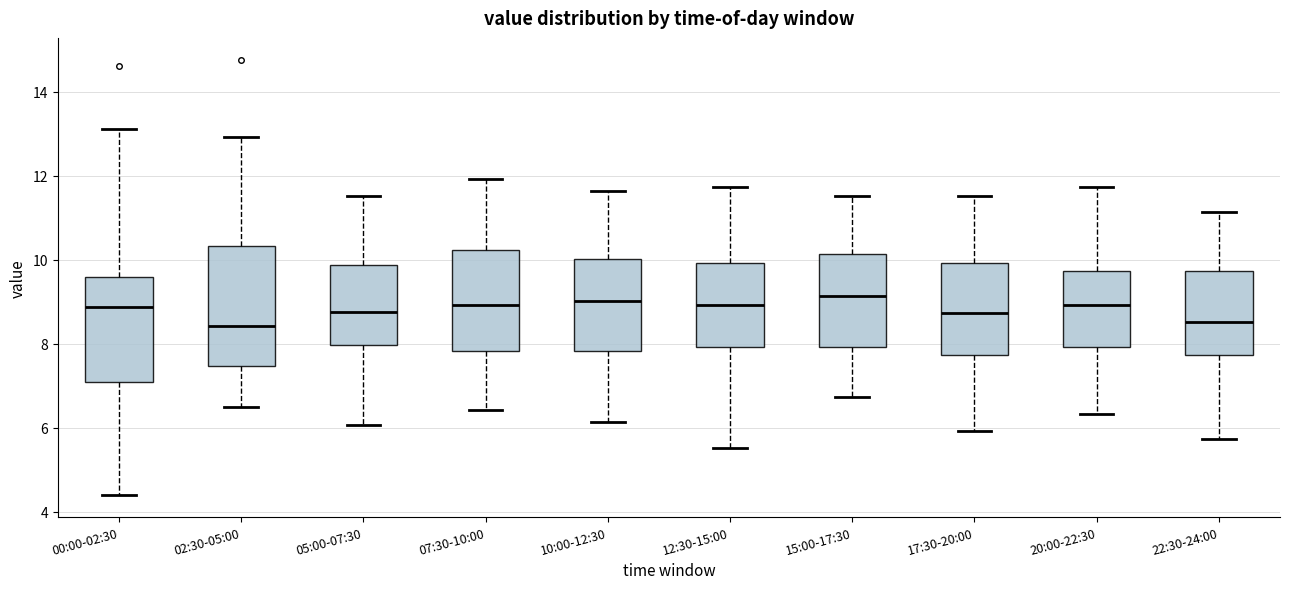

Reading left to right, transcribe this box plot: for each box, give where its median line is, the range the box spans, and where its two whiskers end, as read against the y-axis. The values are not printed on the chart, so give them approximately, as read against the axis.

00:00-02:30: median 8.8, box 7.2 to 9.6, whiskers 4.4 to 13.2
02:30-05:00: median 8.4, box 7.4 to 10.4, whiskers 6.6 to 13.0
05:00-07:30: median 8.8, box 8.0 to 9.8, whiskers 6.0 to 11.6
07:30-10:00: median 9.0, box 7.8 to 10.2, whiskers 6.4 to 12.0
10:00-12:30: median 9.0, box 7.8 to 10.0, whiskers 6.2 to 11.6
12:30-15:00: median 9.0, box 8.0 to 10.0, whiskers 5.6 to 11.8
15:00-17:30: median 9.2, box 8.0 to 10.2, whiskers 6.8 to 11.6
17:30-20:00: median 8.8, box 7.8 to 10.0, whiskers 6.0 to 11.6
20:00-22:30: median 9.0, box 8.0 to 9.8, whiskers 6.4 to 11.8
22:30-24:00: median 8.6, box 7.8 to 9.8, whiskers 5.8 to 11.2